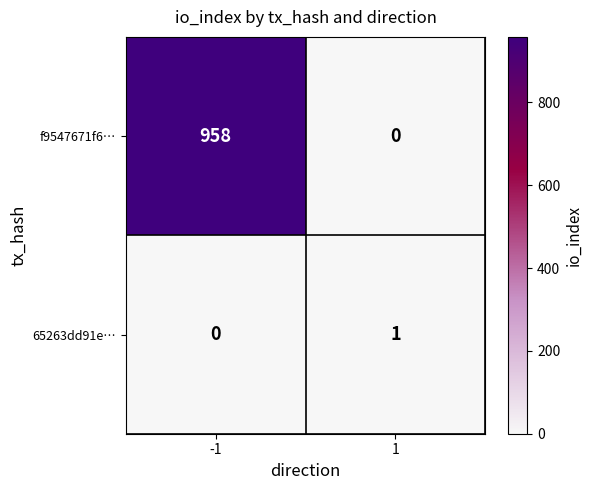

Rank the series by their maximum value, from lowest to highest.

65263dd91e…, f9547671f6…